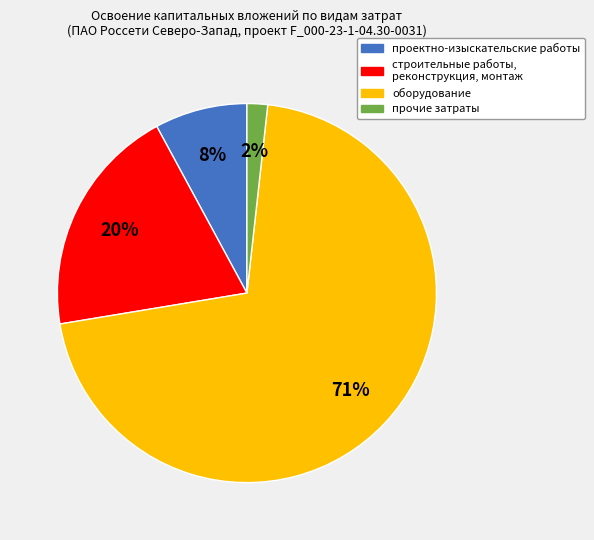

Does any single category account for the majority?

Yes